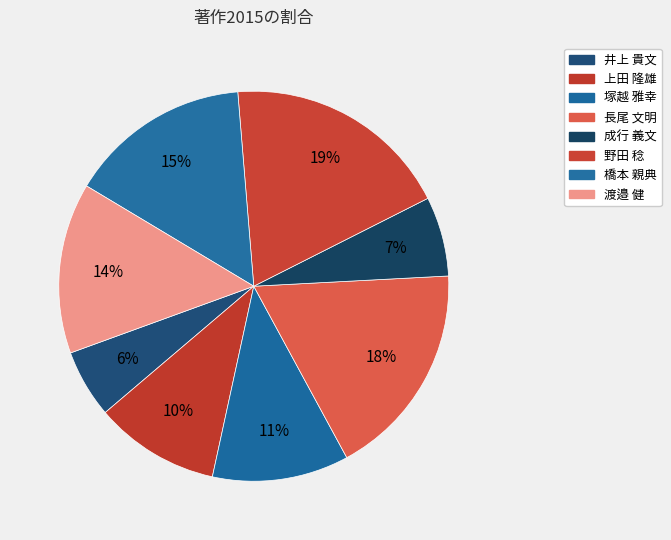

To the nearest percent, what portion does 成行 義文 represent?

7%